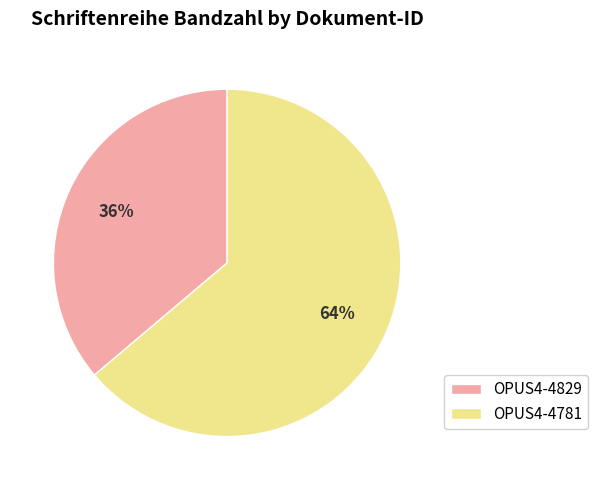

What is the largest slice in the pie chart?

OPUS4-4781